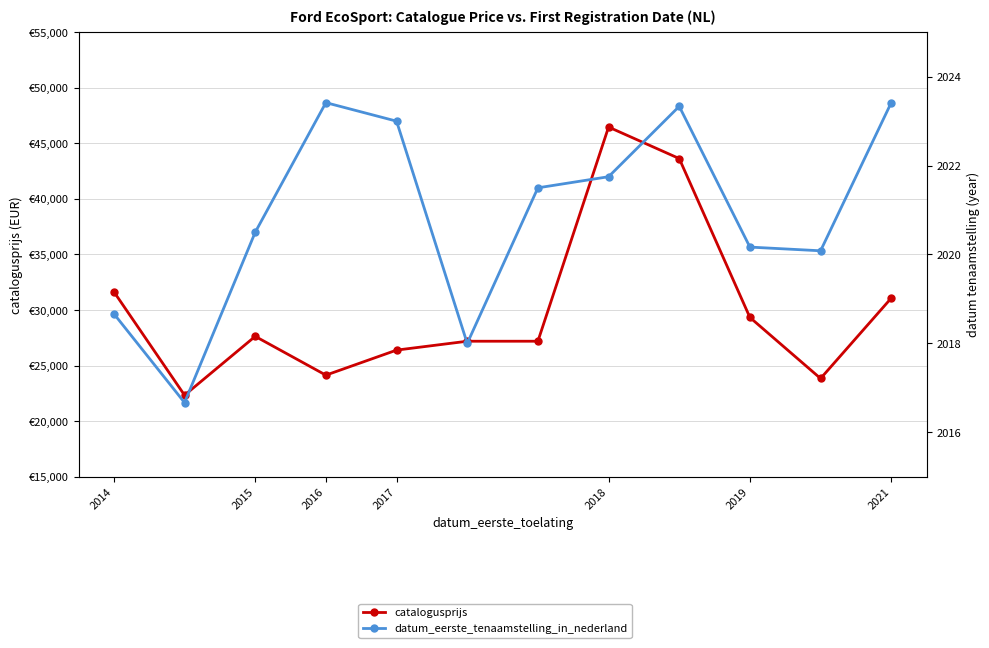

Which series has the largest total across all categories?

catalogusprijs